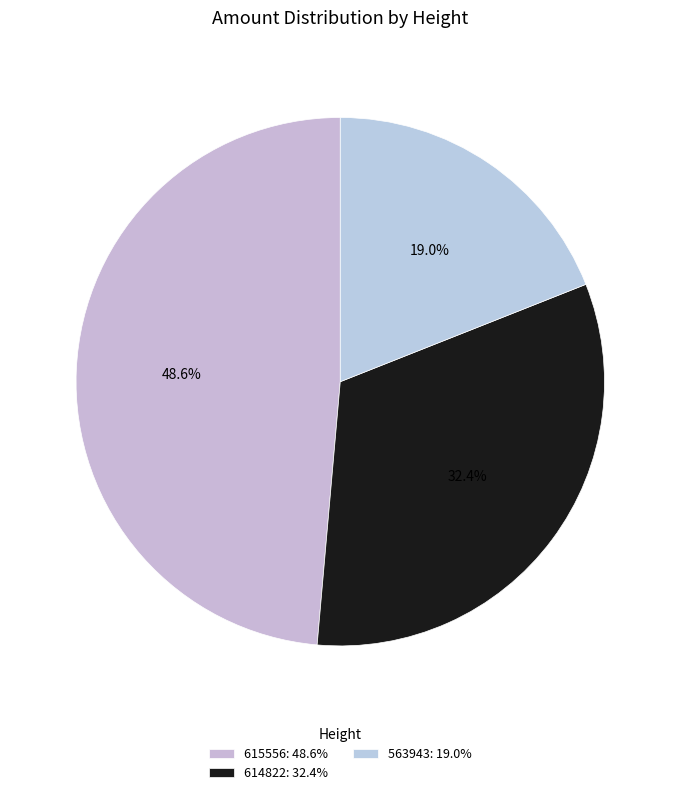

Is the sum of 615556 and 563943 greater than half?

Yes